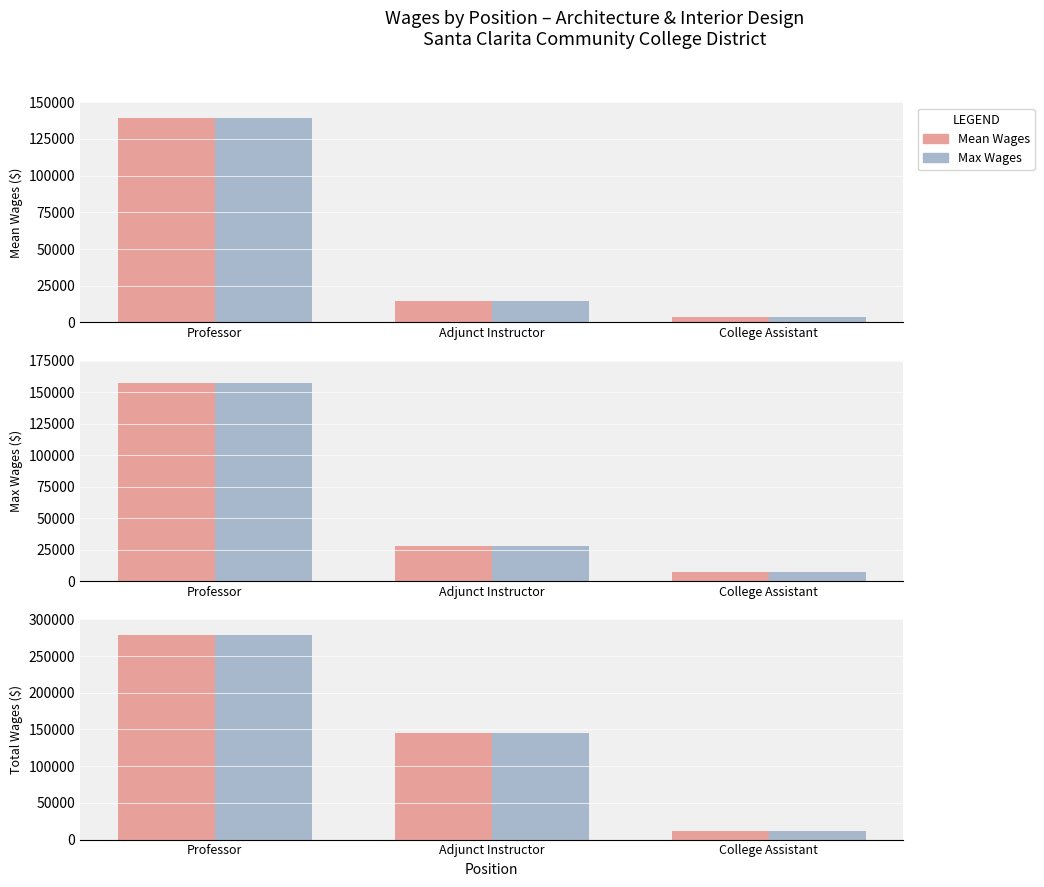

What is the highest value of the Max / Second Series series?

278772